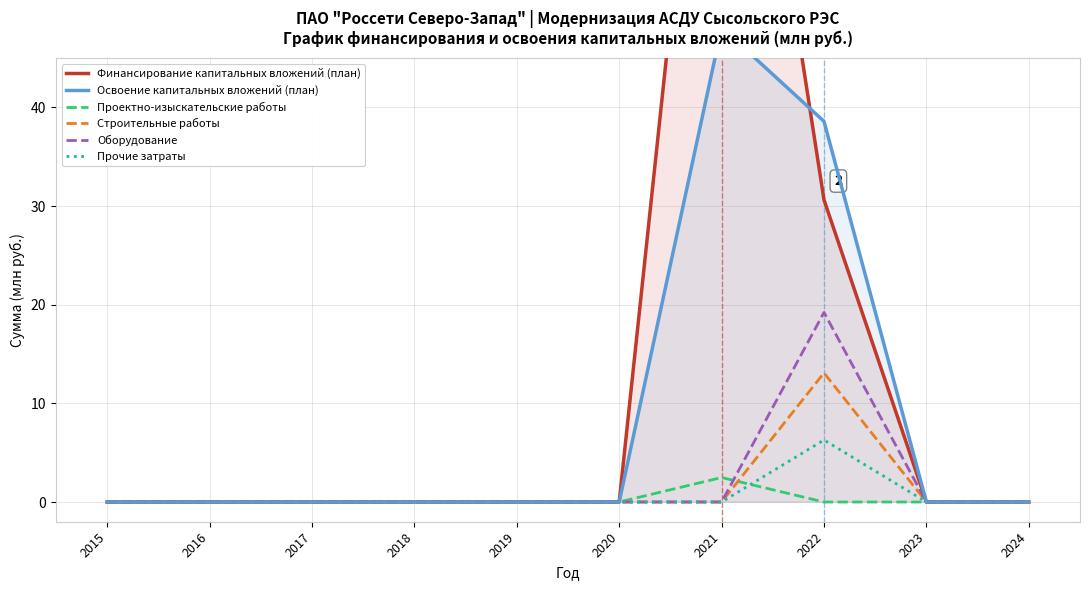

Which series changed the most between 2021 and 2023?

Финансирование капитальных вложений (план)